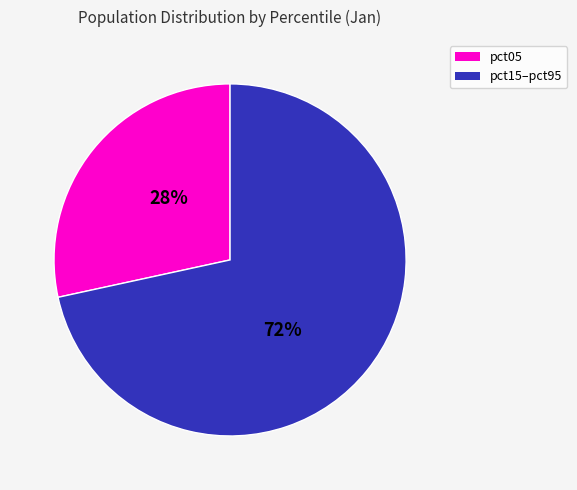

To the nearest percent, what portion does pct15–pct95 represent?

72%